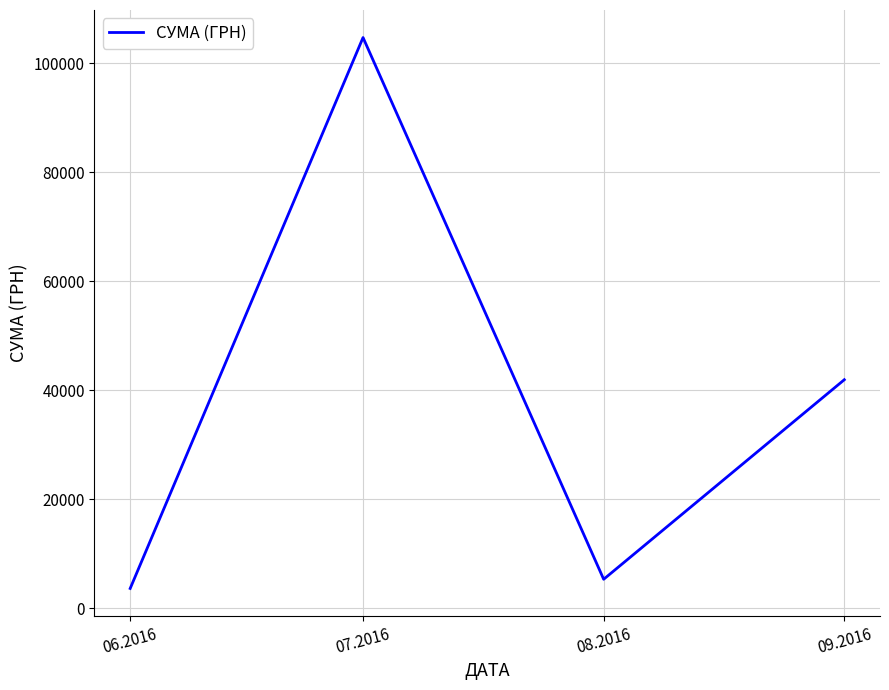

At which category does the data reach its first local peak?

07.2016